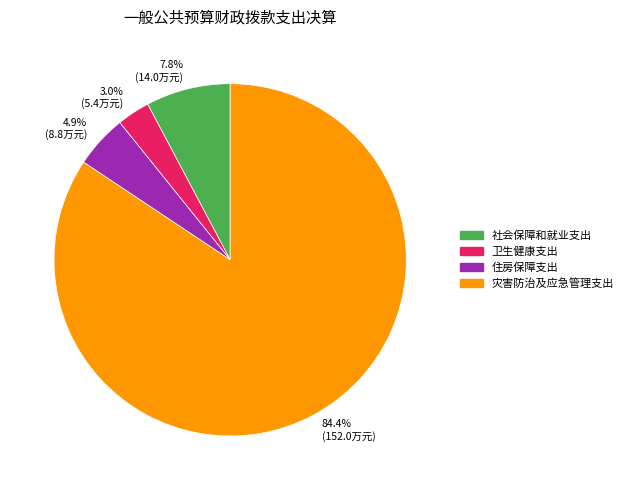

Approximately how many times larger is the value at 社会保障和就业支出 compared to 住房保障支出?

1.6